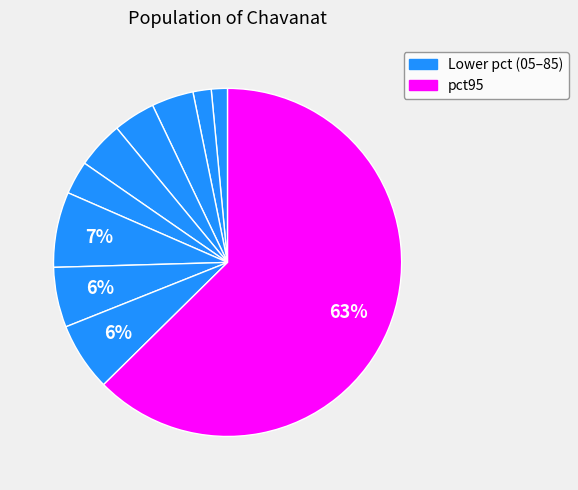

Count the number of slices in the pie.

10